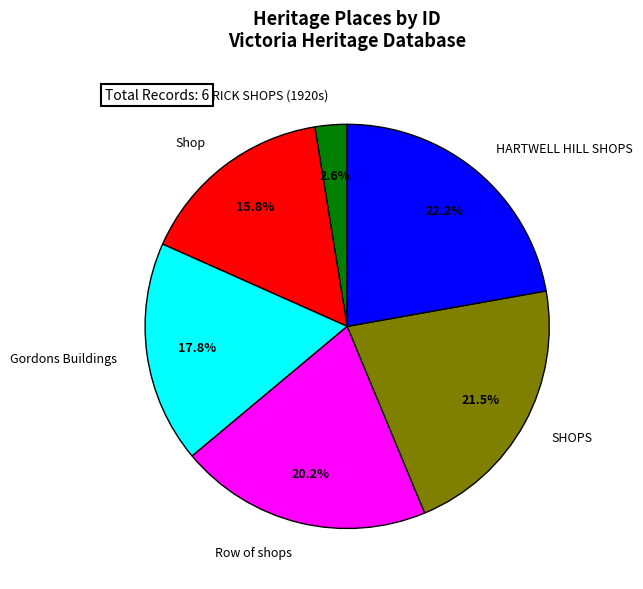

Between HARTWELL HILL SHOPS and ROW OF BRICK SHOPS (1920s), which is larger?

HARTWELL HILL SHOPS